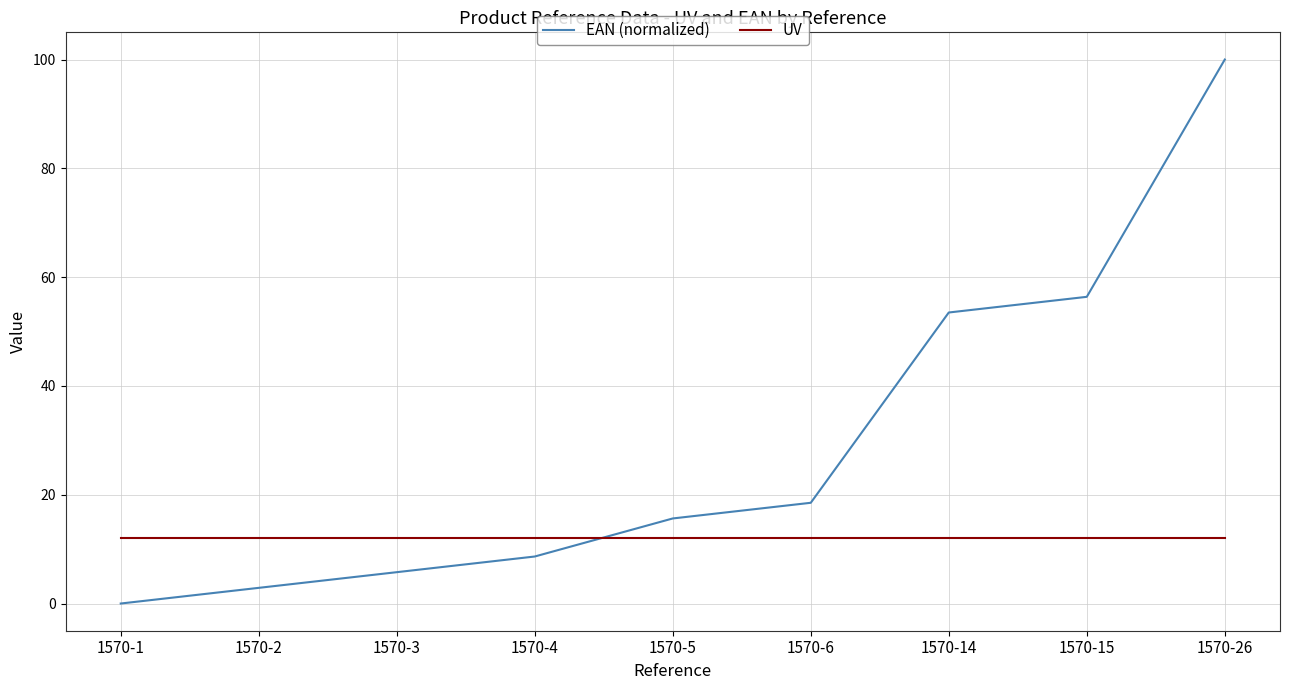

The EAN (normalized) series shows 5.8 at 1570-3. True or false?

True